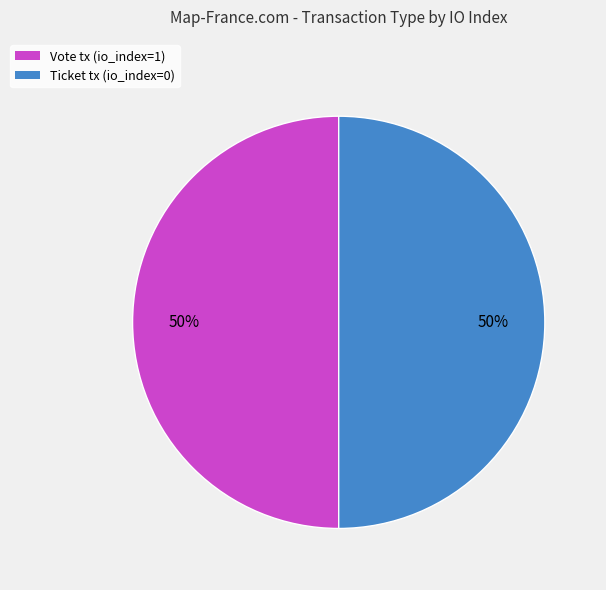

To the nearest percent, what is the average slice percentage?

50%